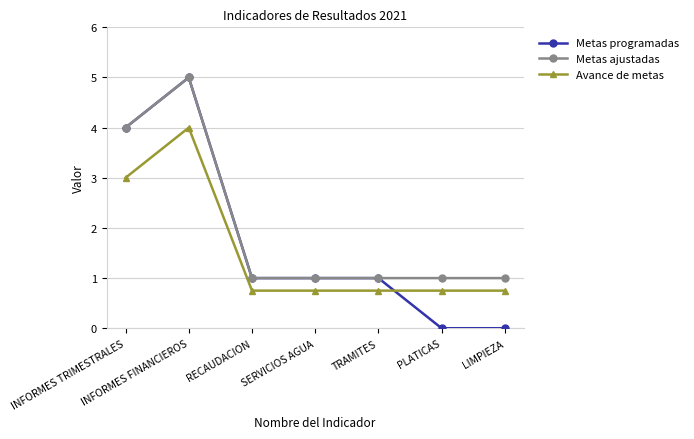

Rank the series by their average value, from highest to lowest.

Metas ajustadas, Metas programadas, Avance de metas